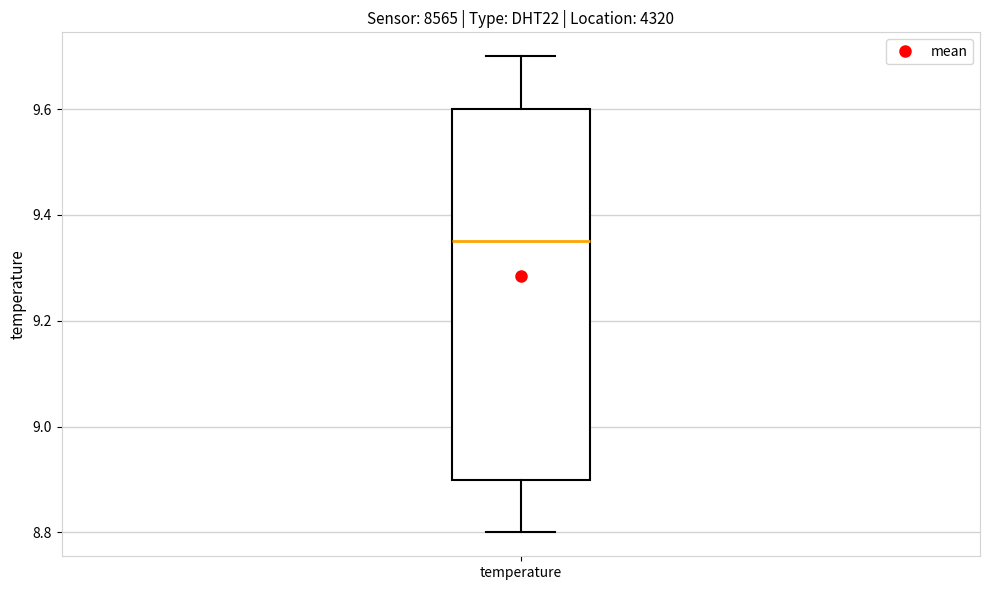

Read this box plot against the y-axis: the position of the median line, the range covered by the box, and the ends of both whiskers. The values are not printed on the chart, so give them approximately, as read against the axis.

median 9.36, box 8.90 to 9.60, whiskers 8.80 to 9.70